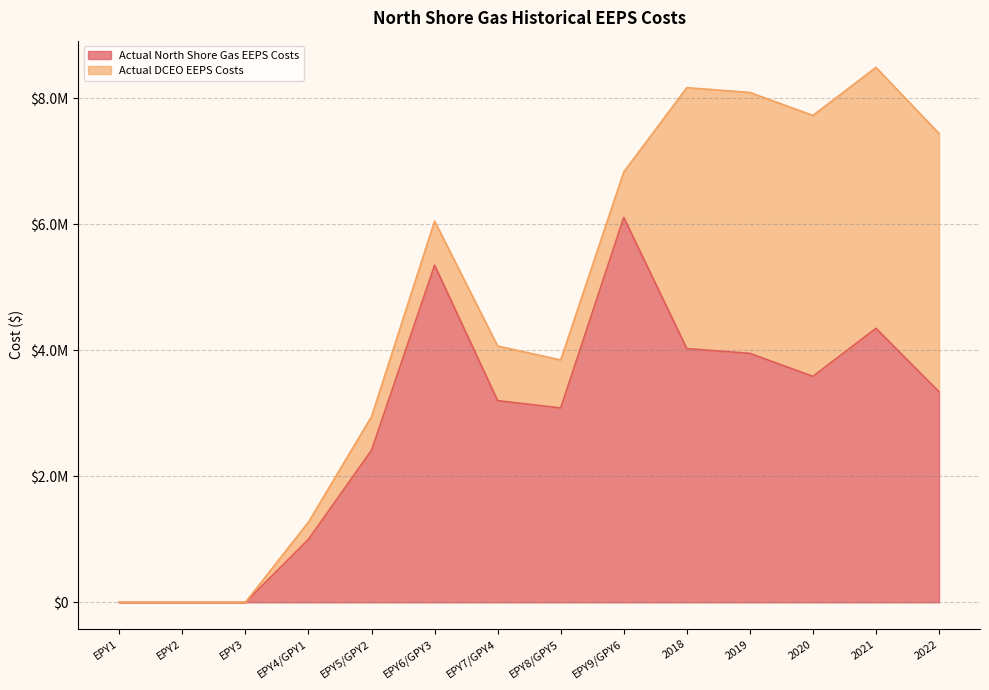

What is the label of the 10th point from the left?

2018